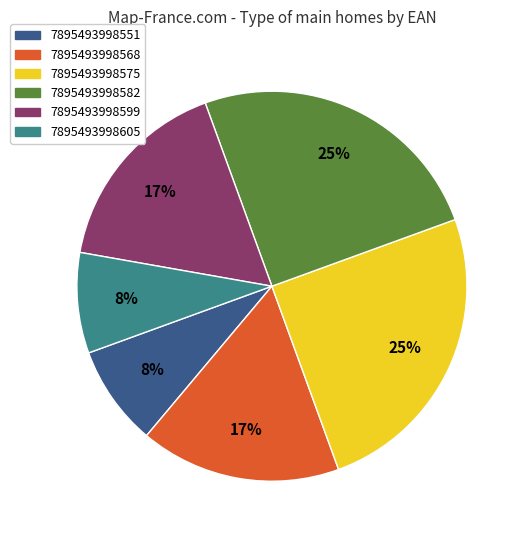

To the nearest percent, what is the average slice percentage?

17%